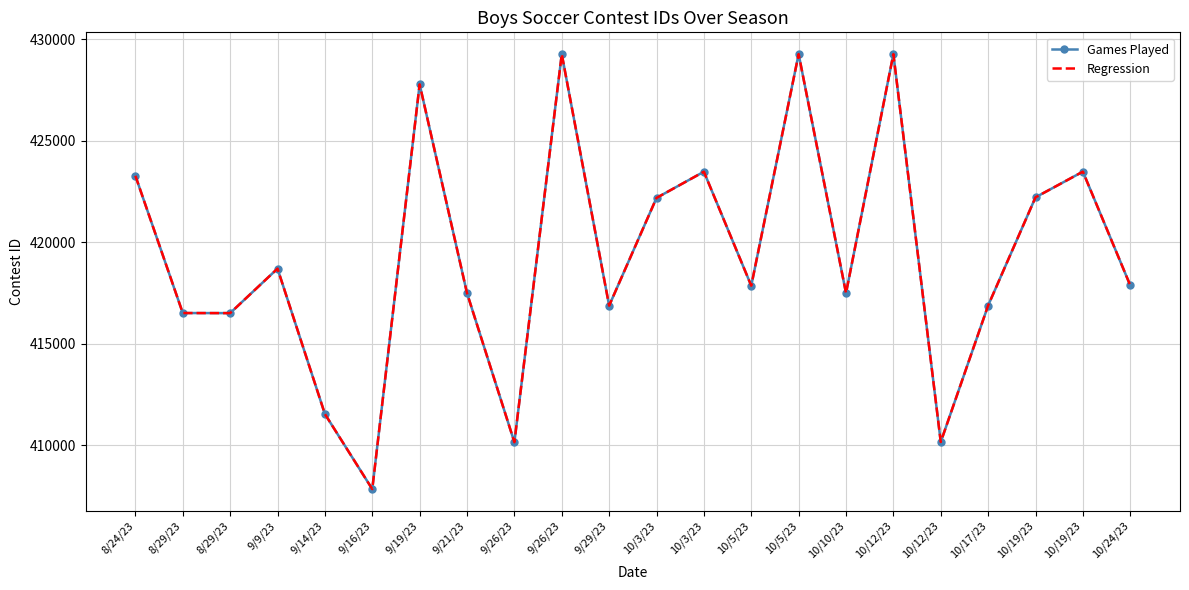

Where is Games Played nearest to the value 418553?

9/9/23